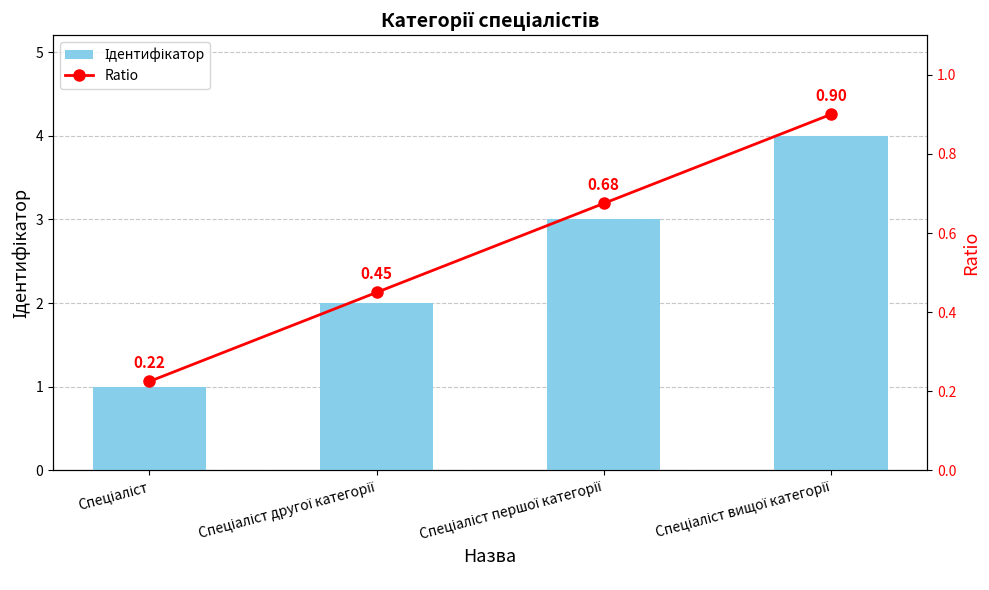

What are all the series names shown in the legend?

Ідентифікатор, Ratio